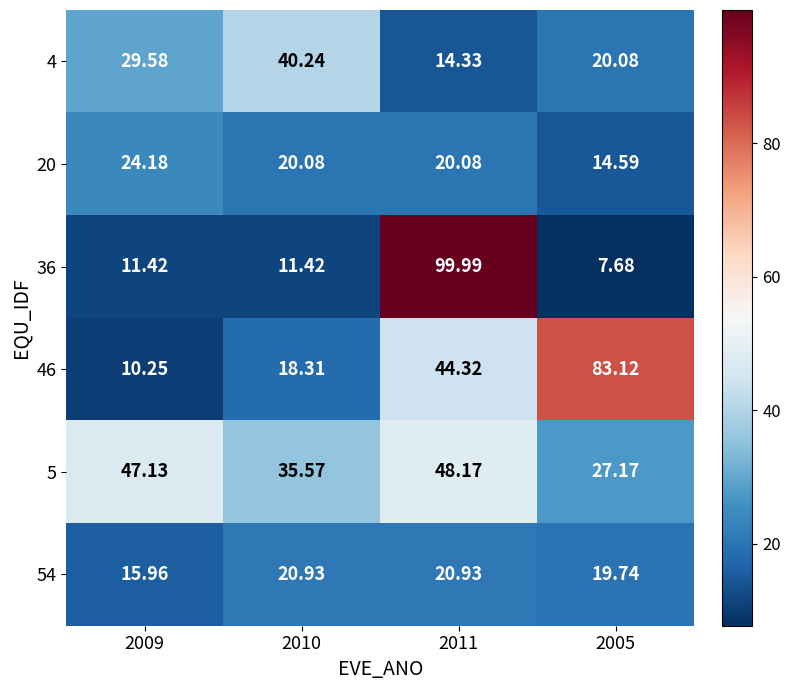

At which category is the sum across all series the highest?

2011